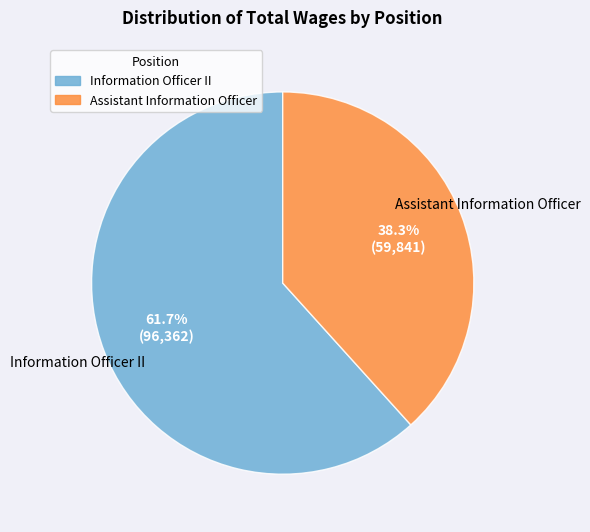

Between Information Officer II and Assistant Information Officer, which is larger?

Information Officer II